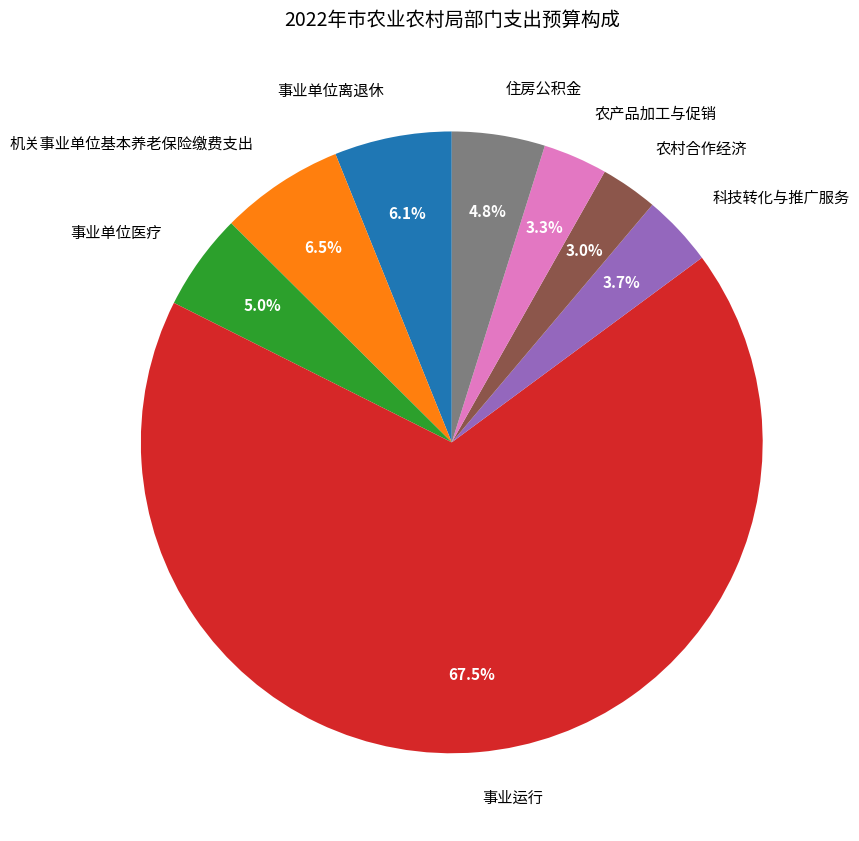

How many slices are in this pie chart?

8